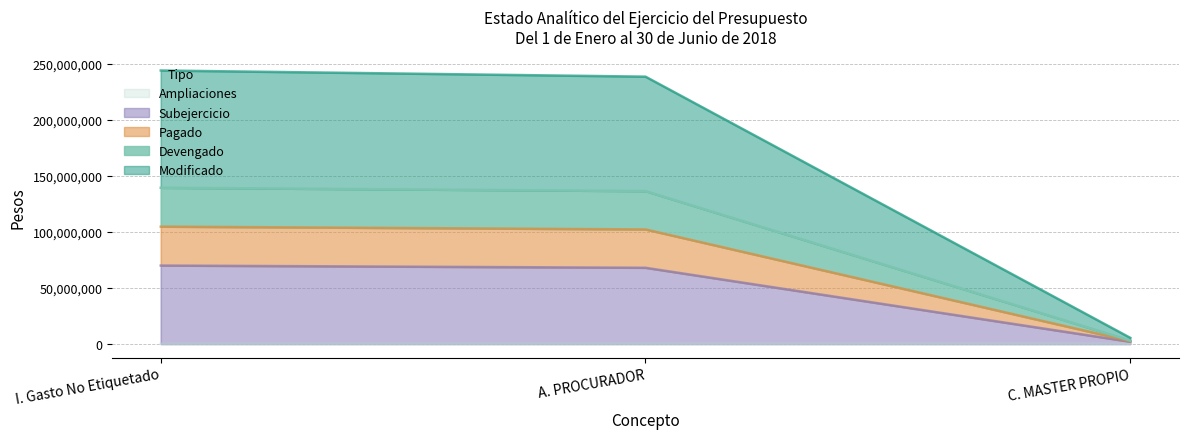

What are all the series names shown in the legend?

Modificado, Devengado, Pagado, Subejercicio, Ampliaciones